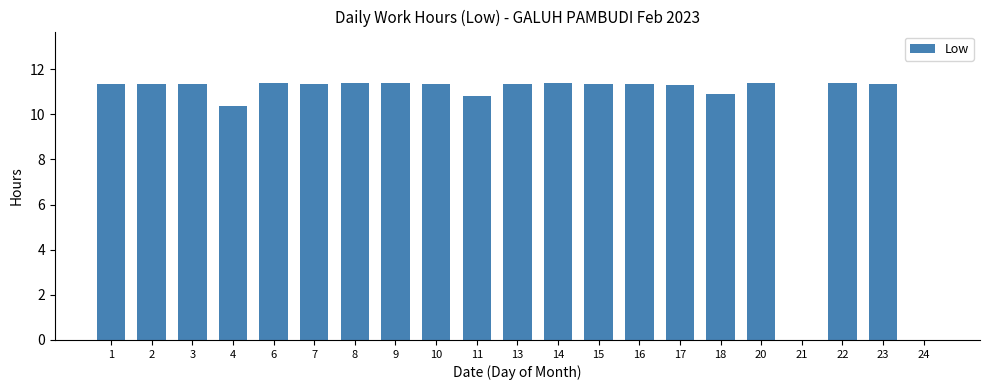

How many data points are above 11?

16